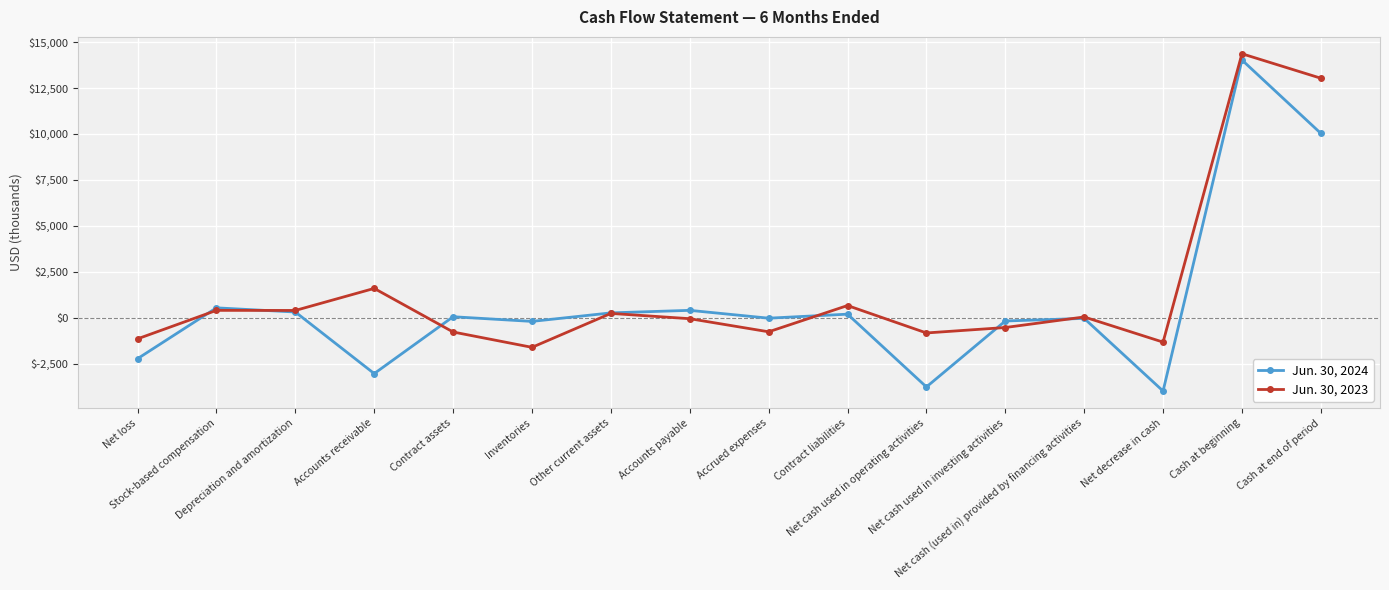

Is the value of Jun. 30, 2024 at Cash at beginning greater than the value of Jun. 30, 2023 at Net loss?

Yes